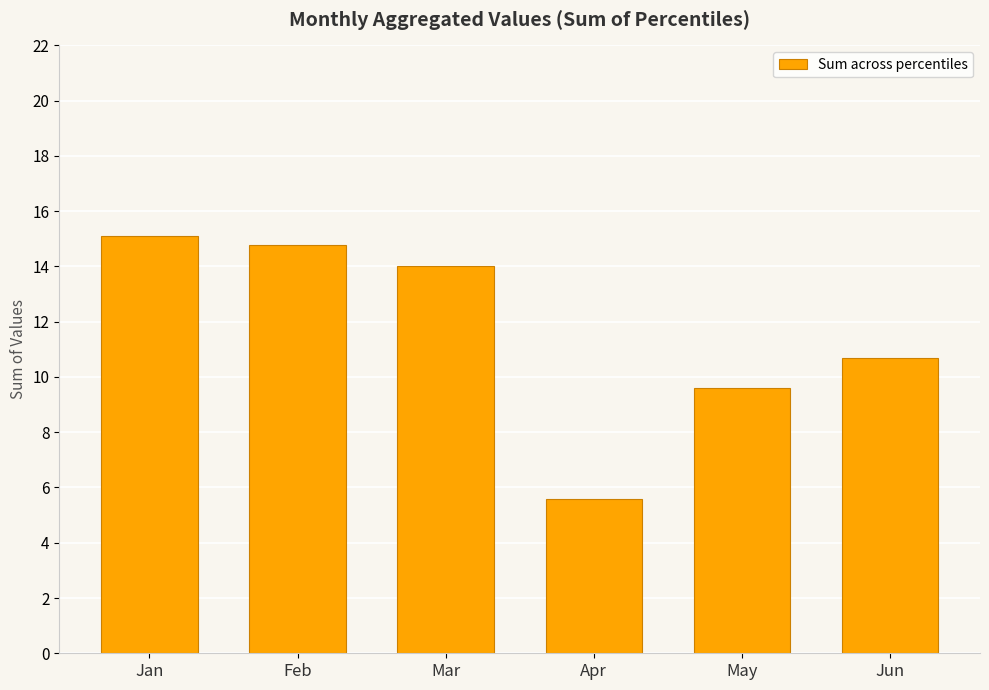

What is the change in value from Feb to Mar?

-0.8